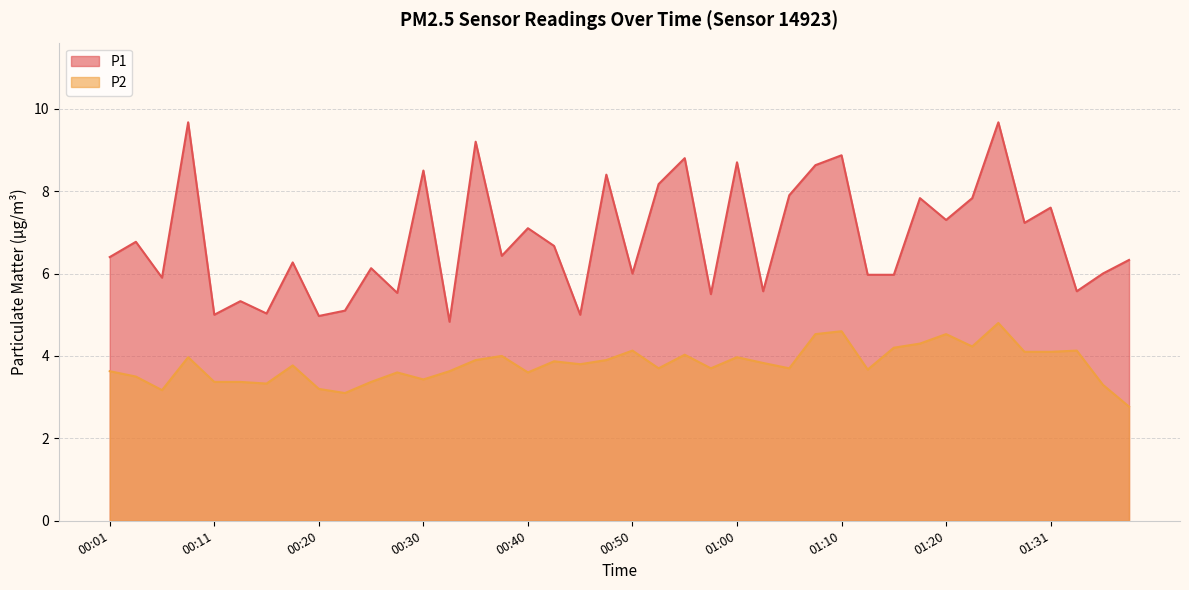

Rank the series by their average value, from highest to lowest.

P1, P2